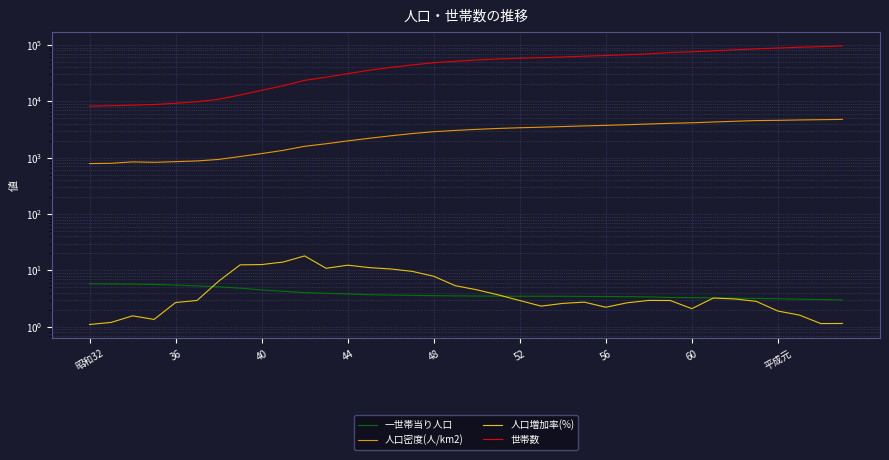

How many values in the 一世帯当り人口 series are below 3?

1